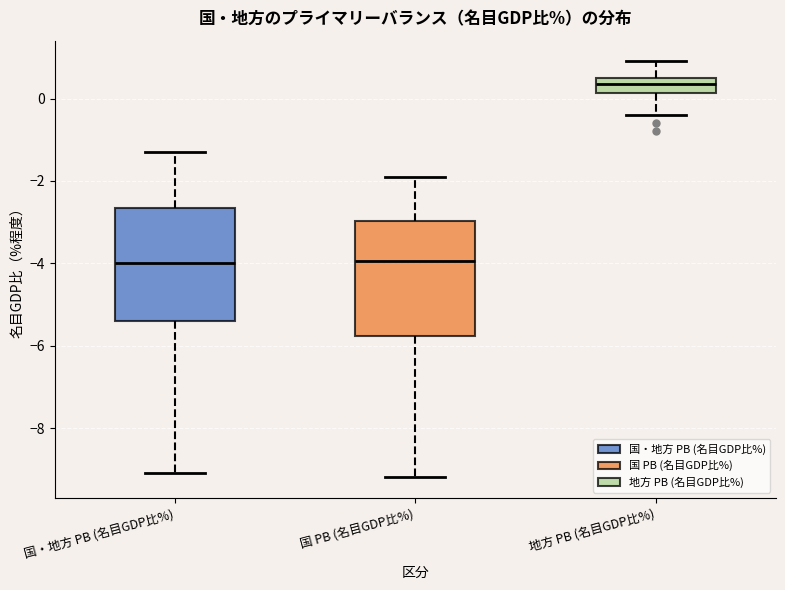

Which box has the highest median line?

地方 PB (名目GDP比%)